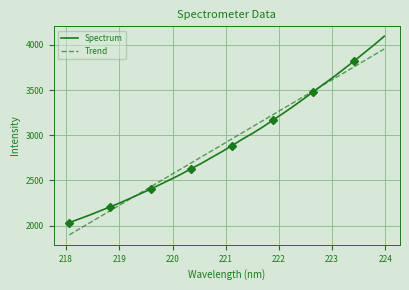

What is the lowest value of the Trend series?

1896.8